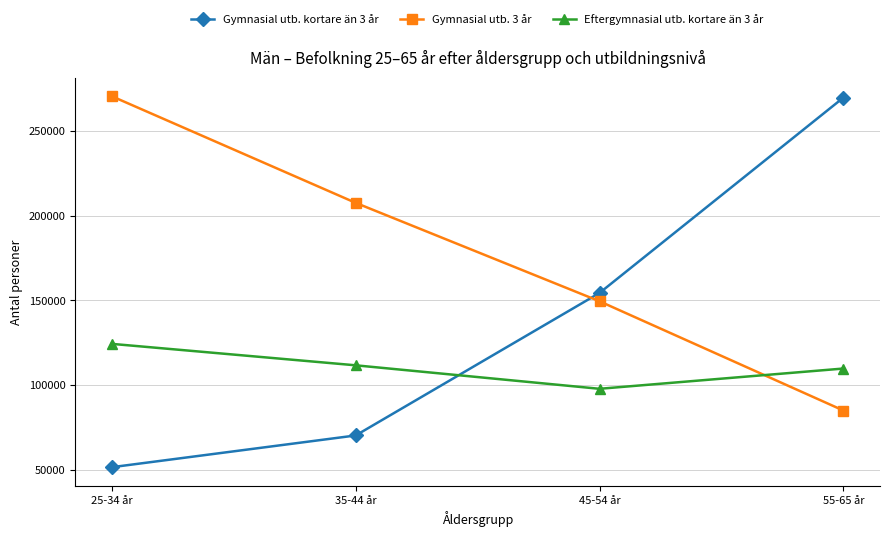

What position from the right is 35-44 år?

3